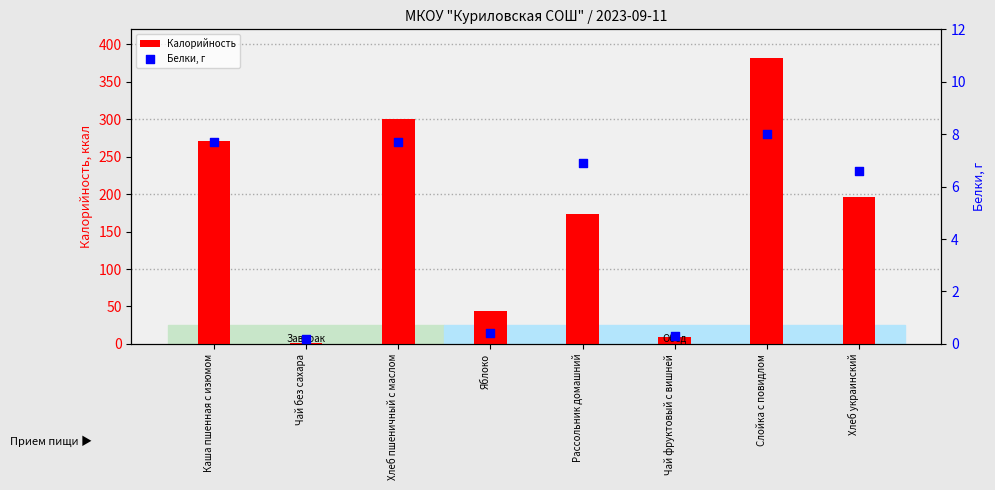

At how many categories does at least one series exceed 76?

5